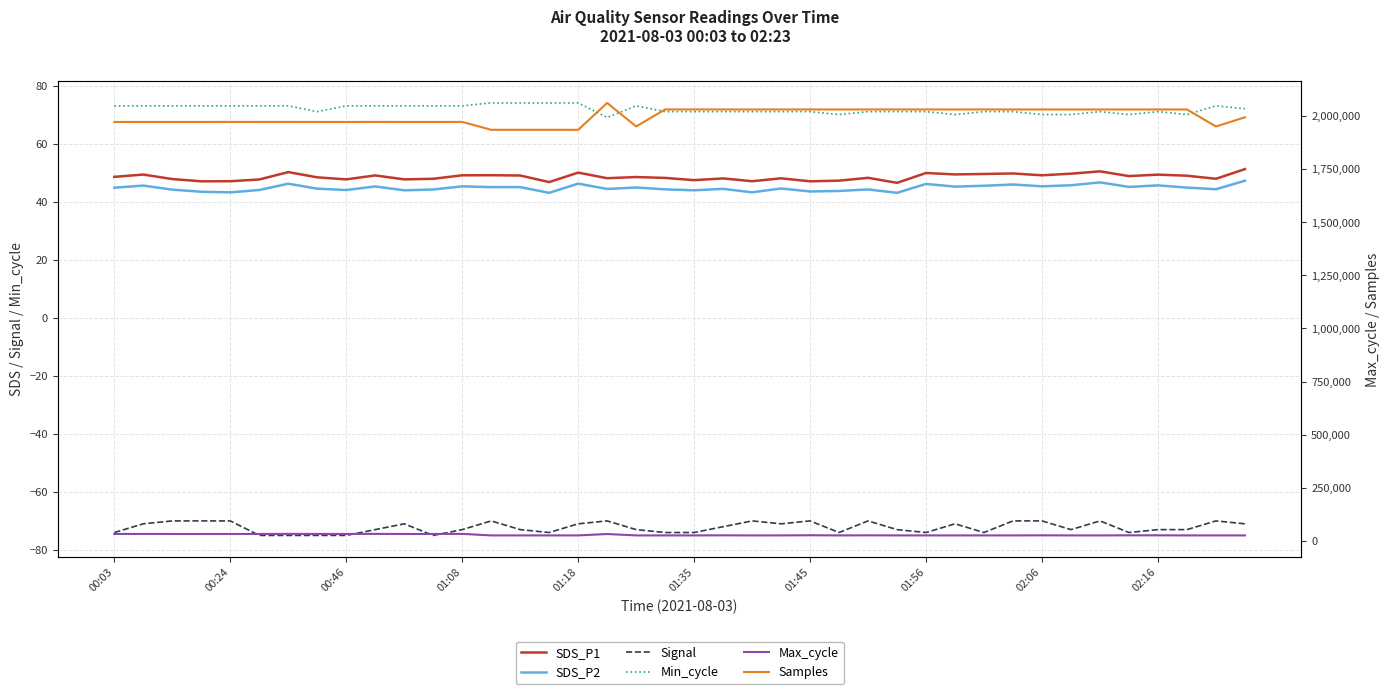

Is this an area chart (filled region under the line)?

No